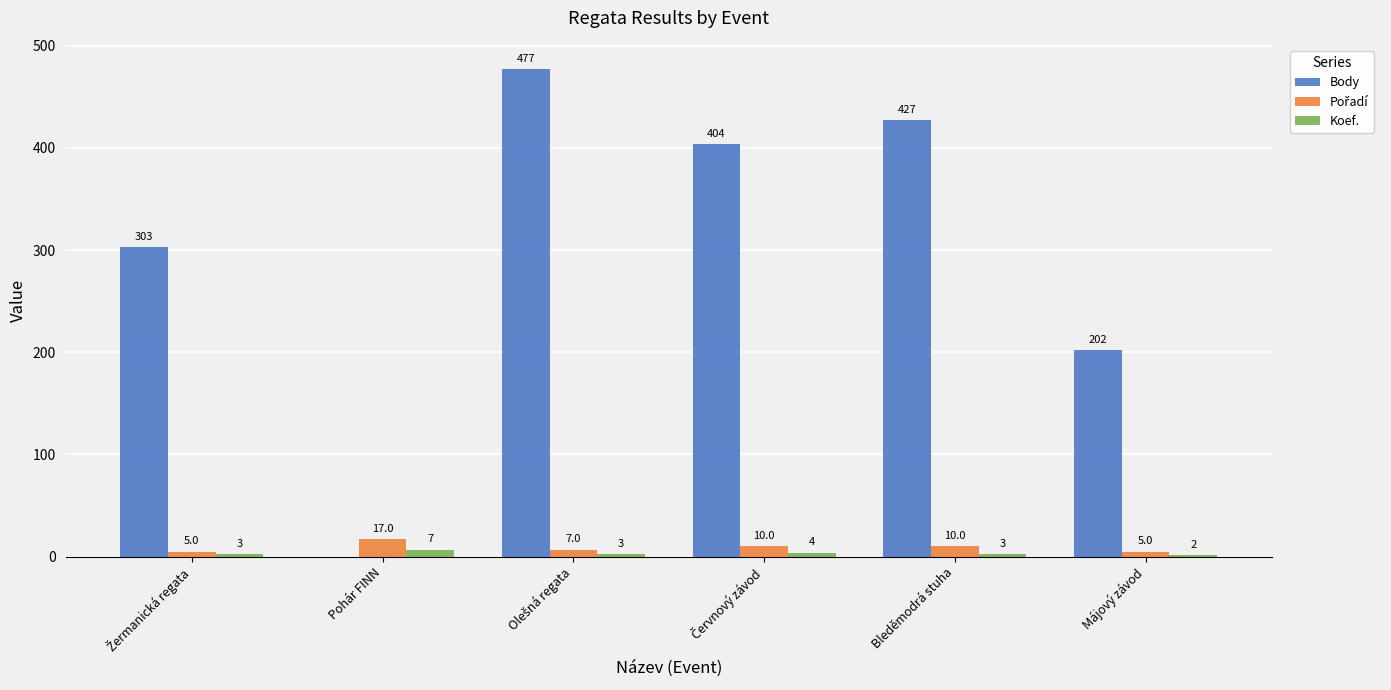

The value of Body at Májový závod is 202. True or false?

True